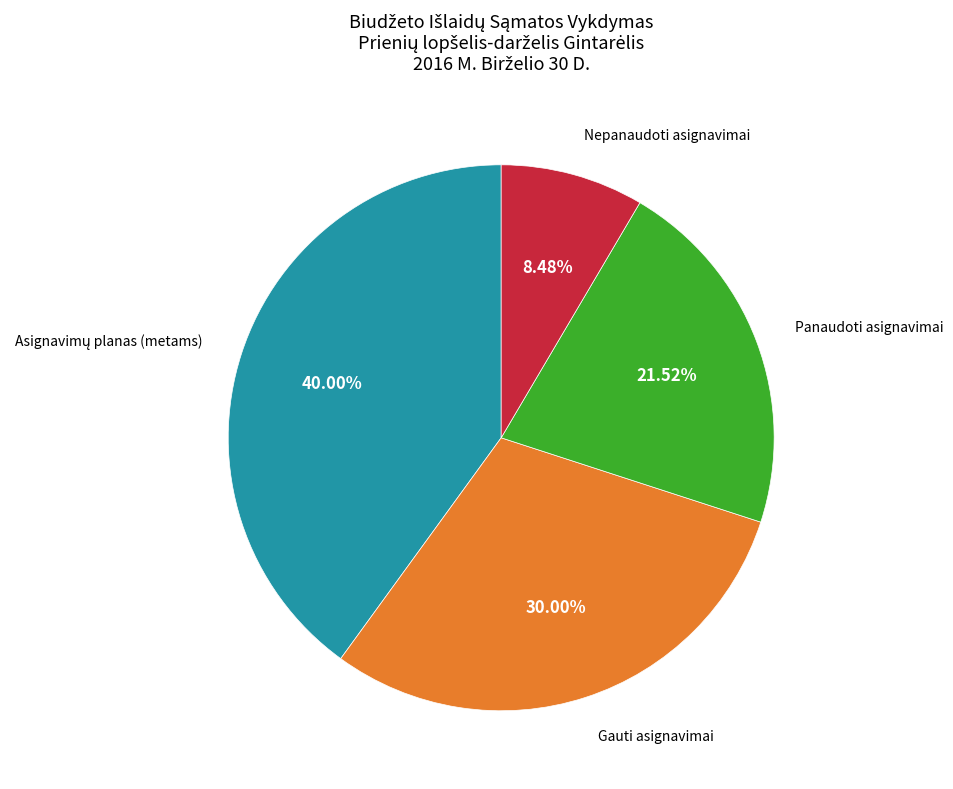

Is there any slice that represents more than half of the pie?

No